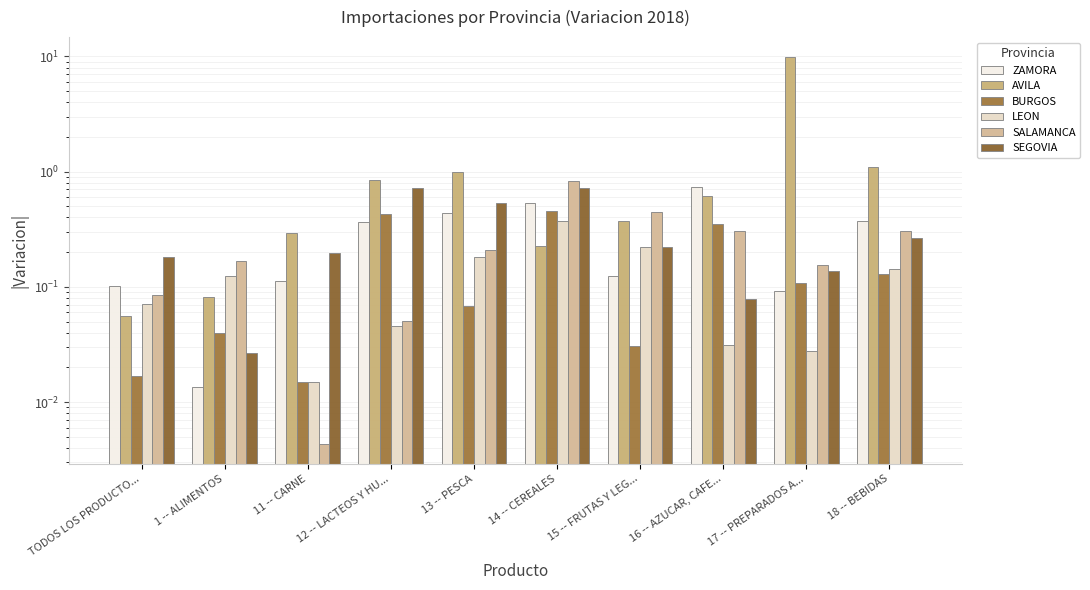

Rank the series at 12 -- LACTEOS Y HU... from highest to lowest value.

AVILA, SEGOVIA, BURGOS, ZAMORA, SALAMANCA, LEON